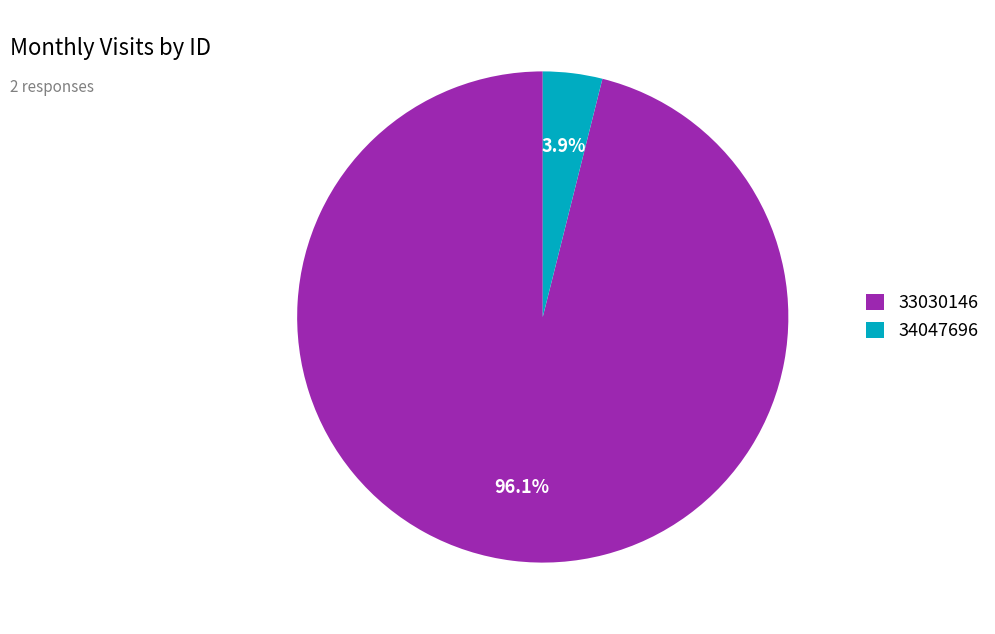

Do 34047696 and 33030146 together represent more than half of the pie?

Yes